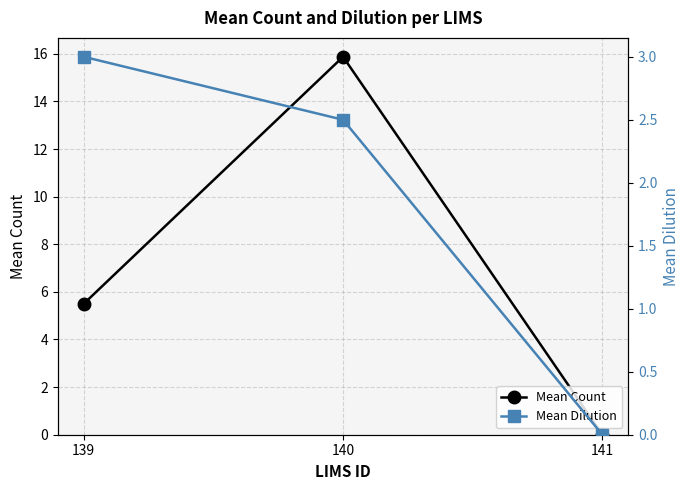

Which category has the highest value in the Mean Count series?

140